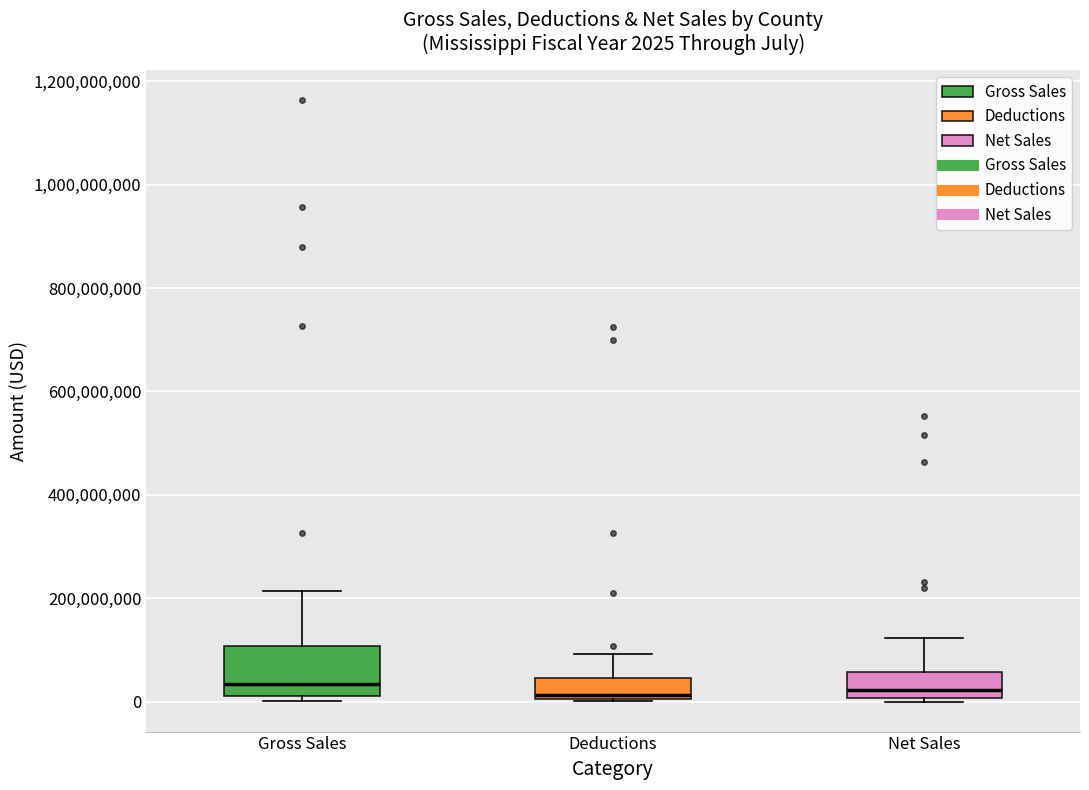

Comparing the boxes themselves (not the whiskers), which one is the tallest?

Gross Sales